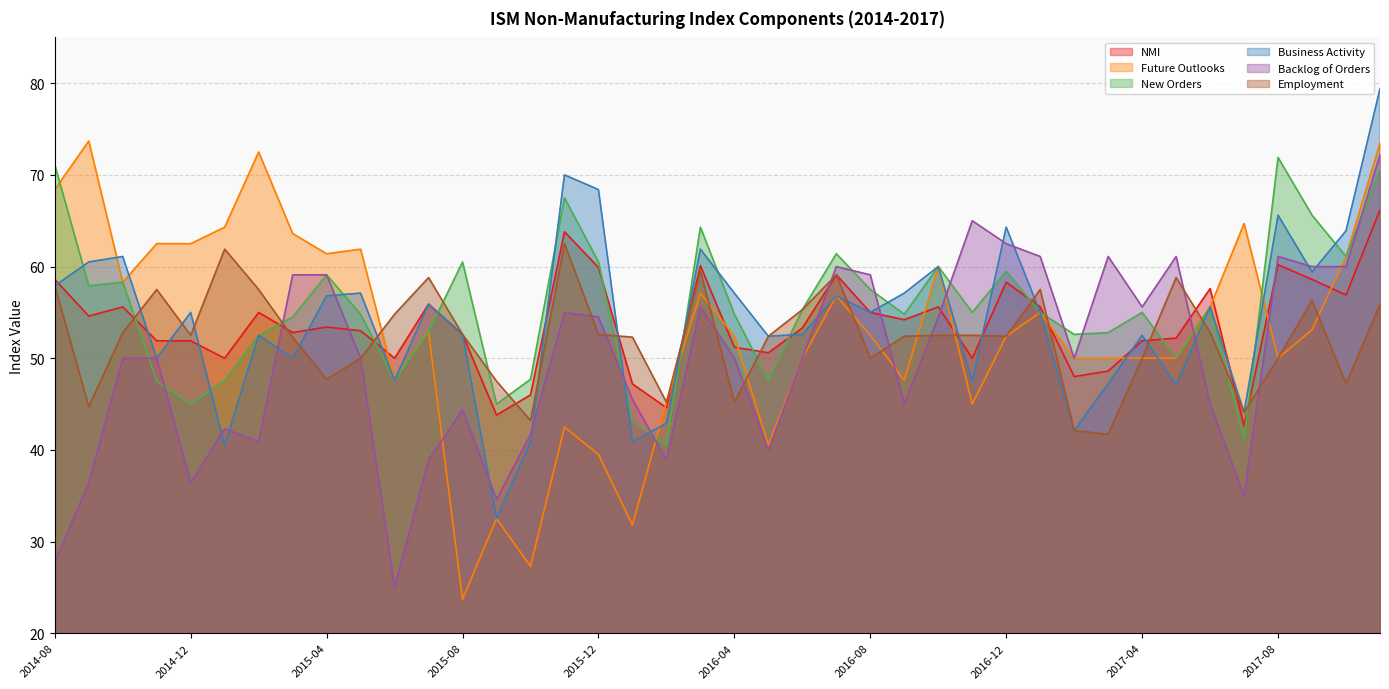

Which series changed the most between 2015-04 and 2015-05?

Backlog of Orders